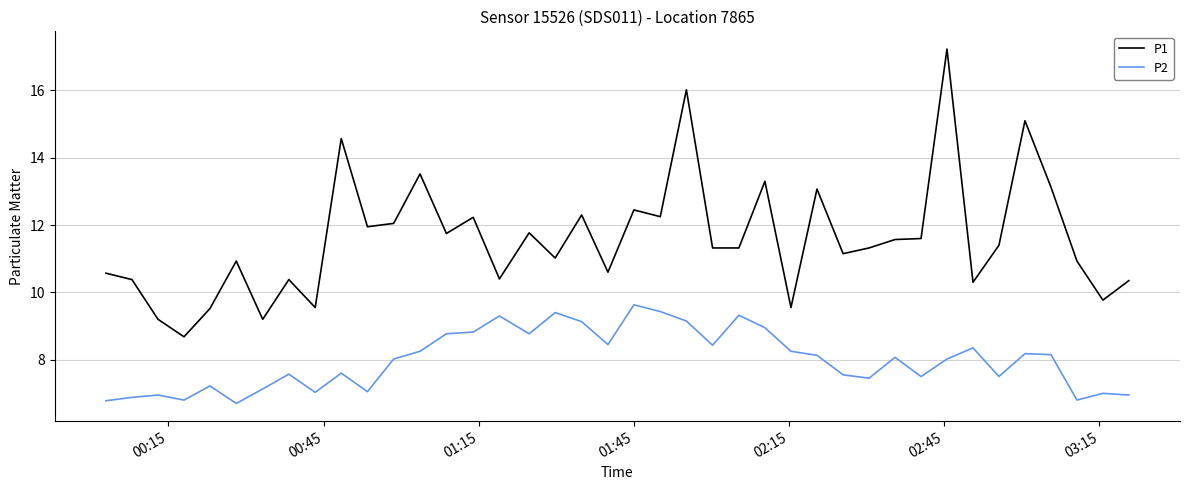

Which series has the largest range (max minus min)?

P1